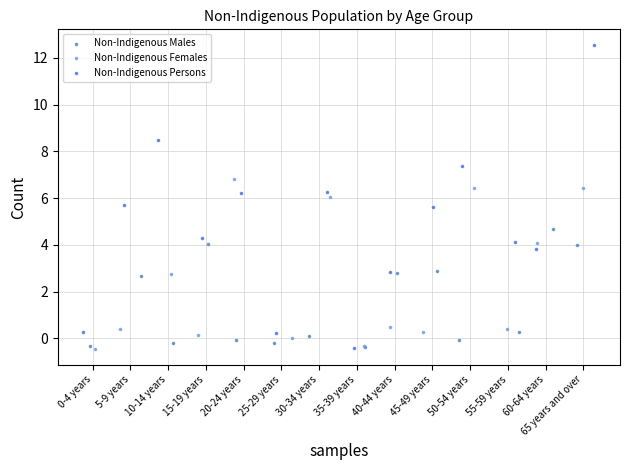

Which series reaches the maximum Y coordinate?

Non-Indigenous Persons